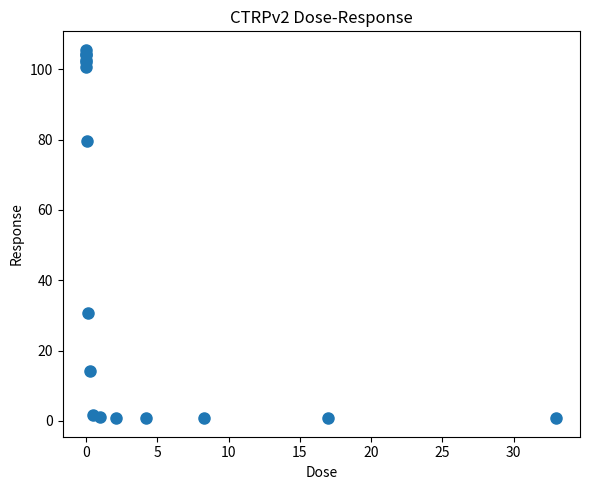

What Y value in the scatter plot is closest to 53?

30.6